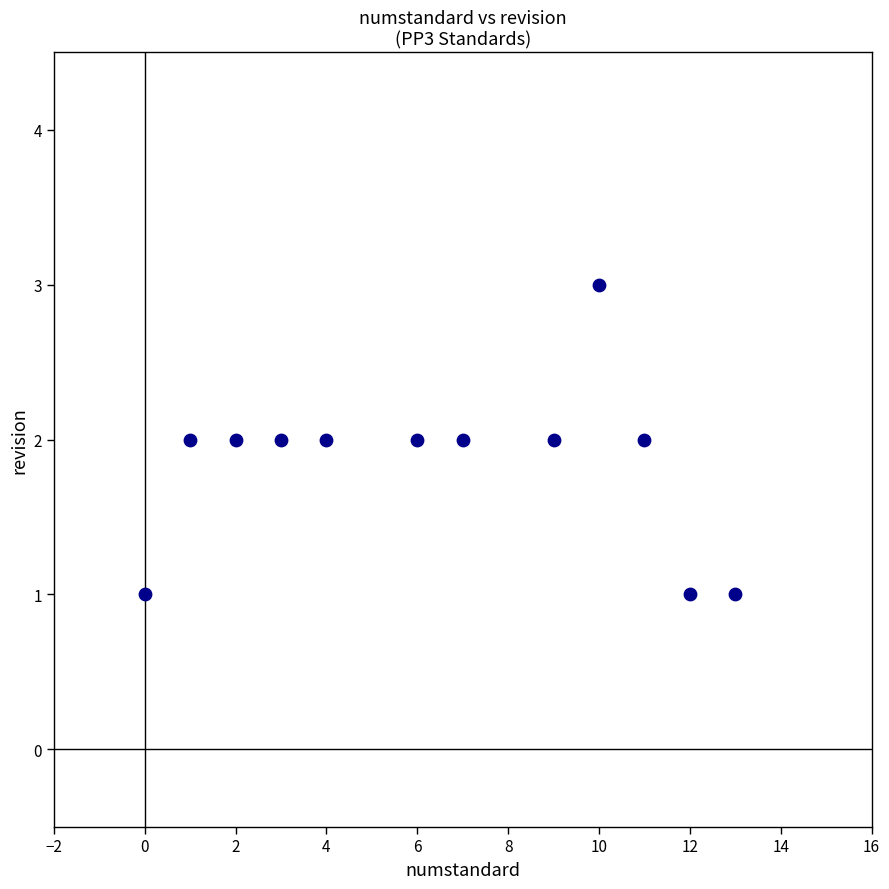

What is the average X value?

6